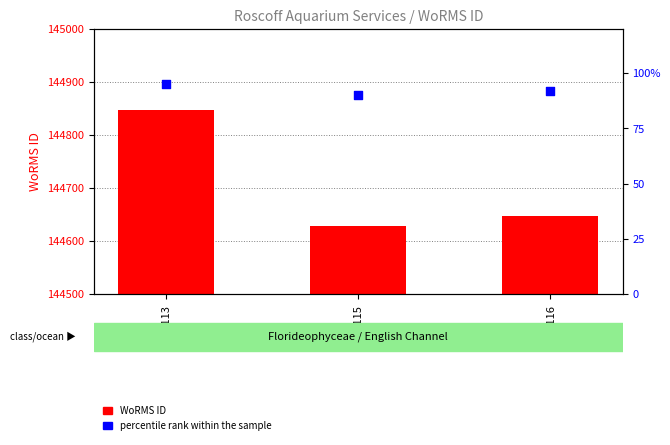

At which category is the sum across all series the highest?

RAS113